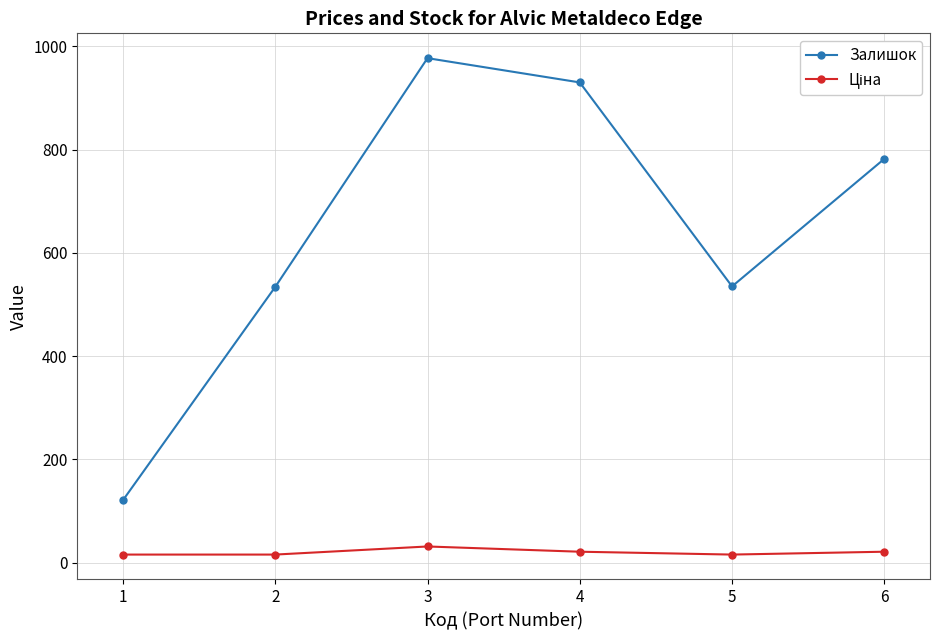

What is the value of the Залишок point at the 3rd from the left?

977.0